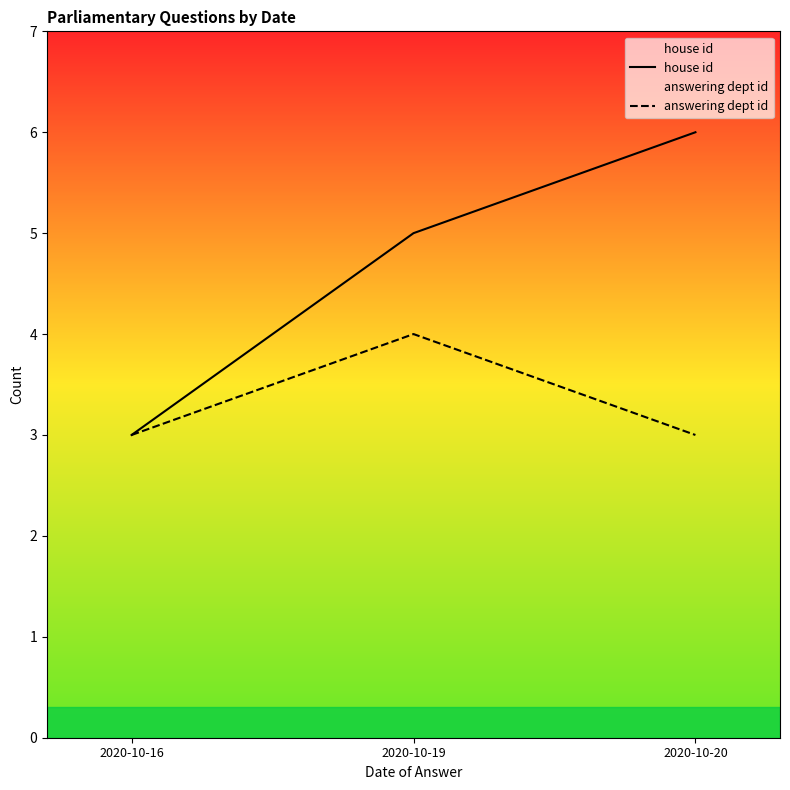

How many house id values are between 3 and 6?

3